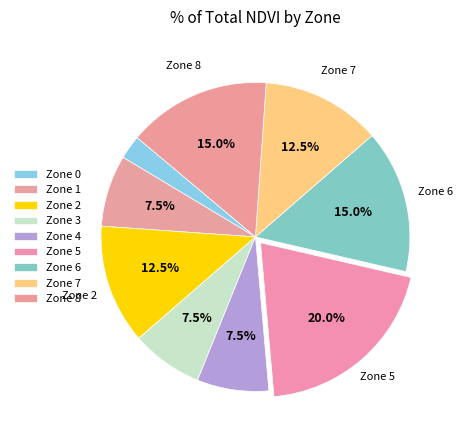

How many segments does this pie chart have?

9